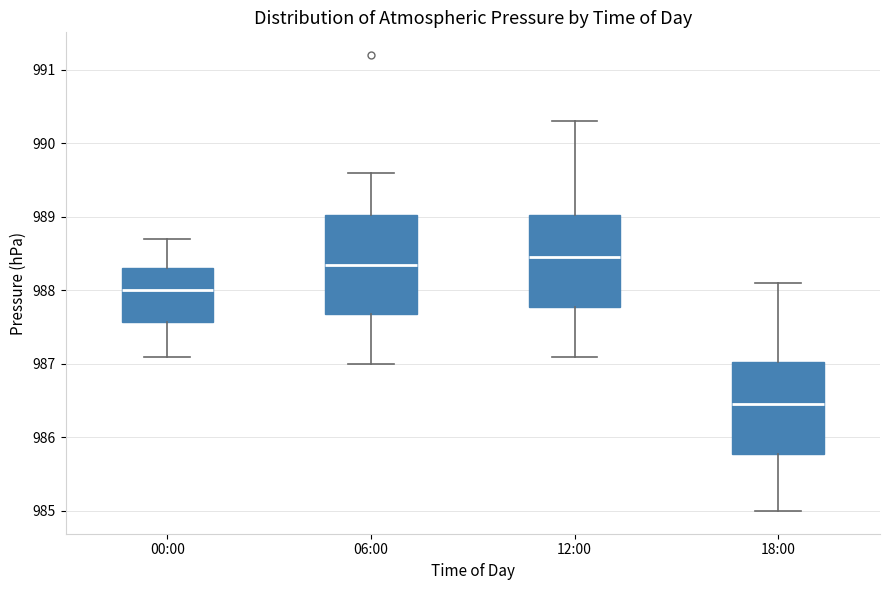

Reading left to right, transcribe this box plot: for each box, give where its median line is, the range the box spans, and where its two whiskers end, as read against the y-axis. The values are not printed on the chart, so give them approximately, as read against the axis.

00:00: median 988.0, box 987.6 to 988.3, whiskers 987.1 to 988.7
06:00: median 988.4, box 987.7 to 989.0, whiskers 987.0 to 989.6
12:00: median 988.5, box 987.8 to 989.0, whiskers 987.1 to 990.3
18:00: median 986.5, box 985.8 to 987.0, whiskers 985.0 to 988.1